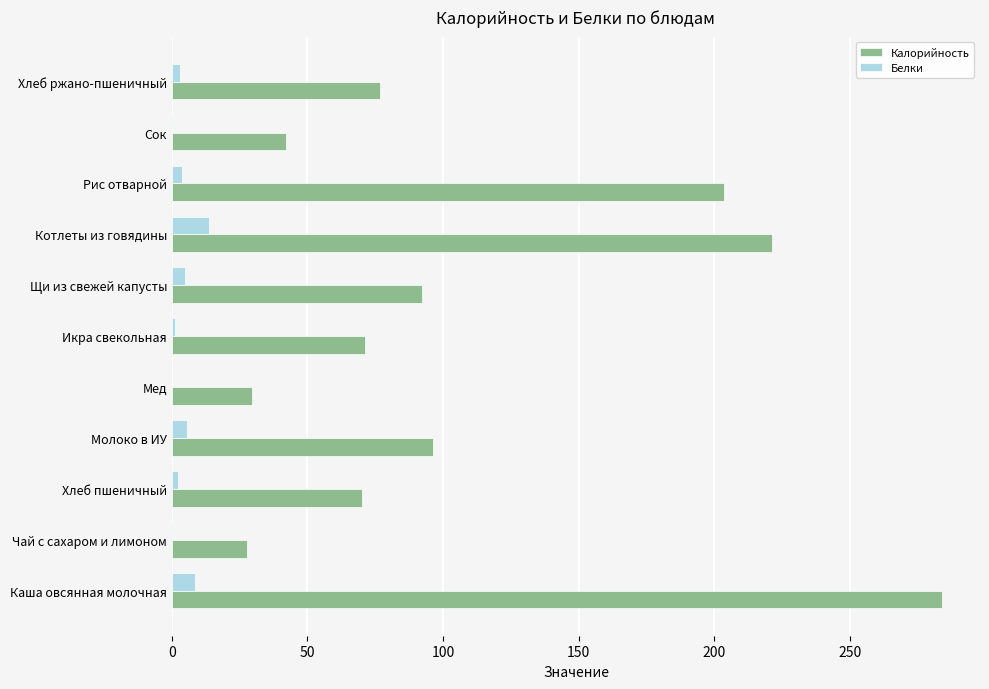

Count the number of categories in the chart.

11